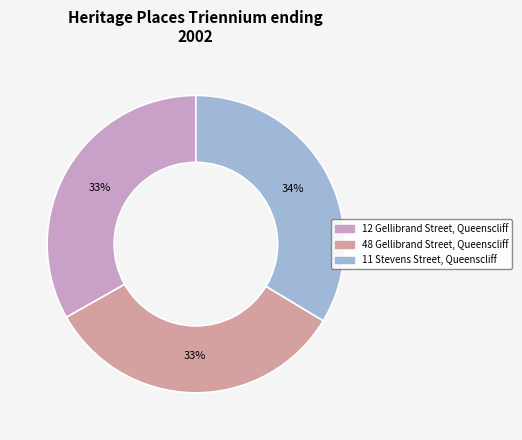

Combined, do 12 Gellibrand Street, Queenscliff and 11 Stevens Street, Queenscliff account for over 50%?

Yes